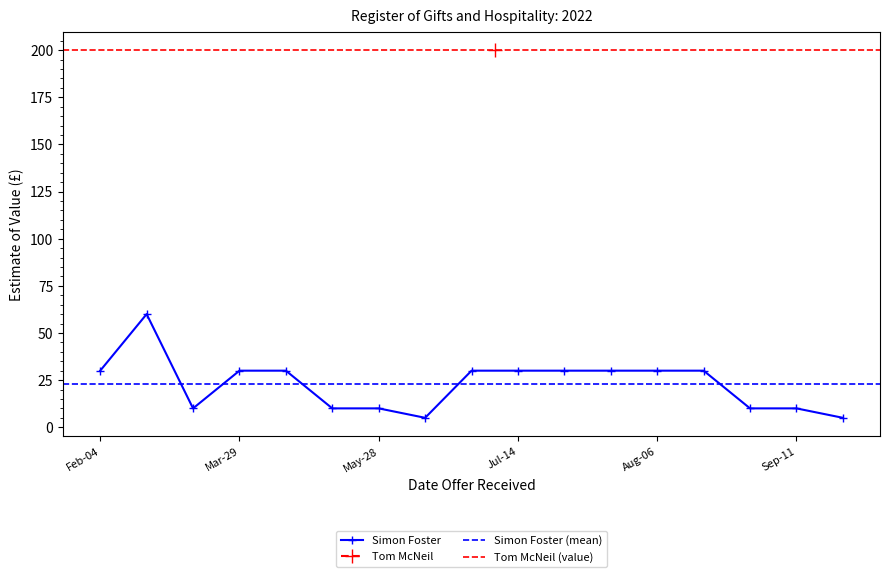

What is the smallest value displayed?

5